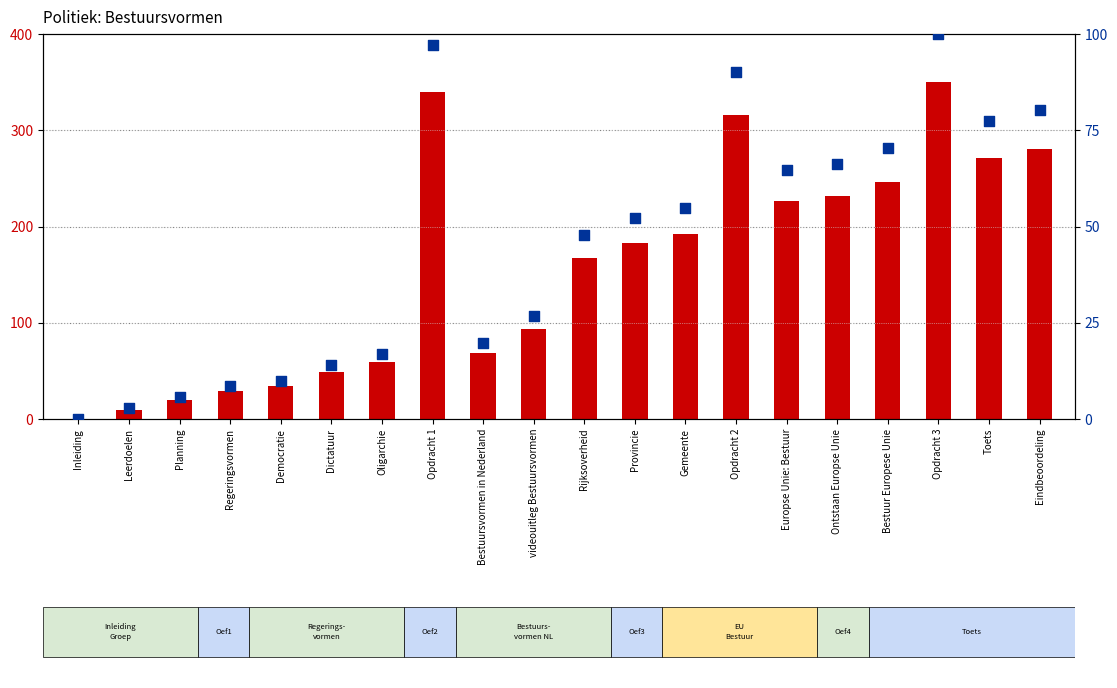

Which series has the largest Y range (max minus min)?

count